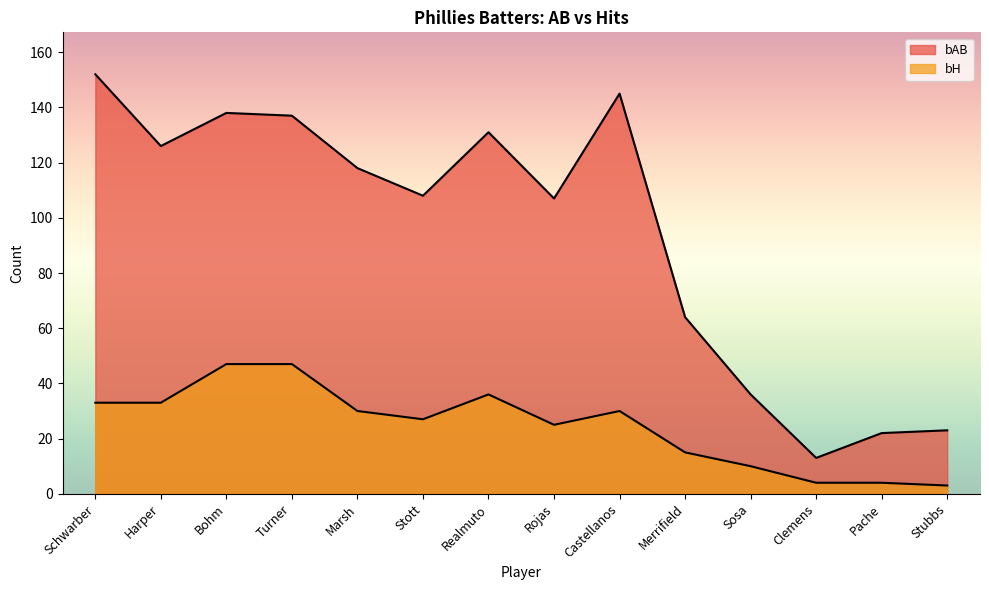

What is the minimum value shown in the chart?

3